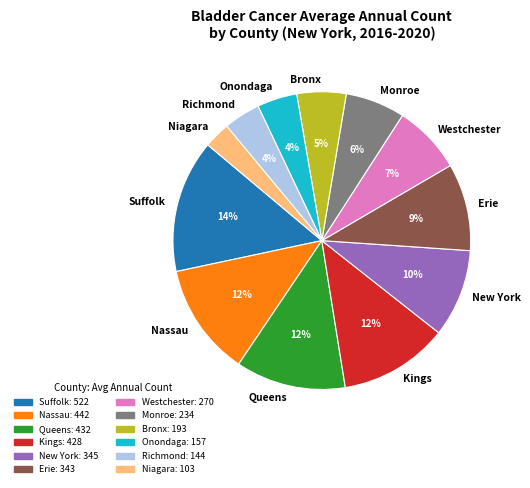

Which category has the smallest portion of the pie?

Niagara